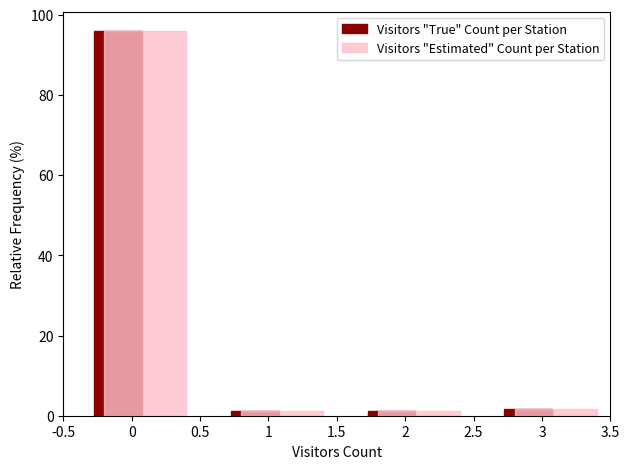

What is the height of the Visitors "Estimated" Count per Station bar covering -0.5 to 0.5 on the x-axis? The values are not printed on the chart, so give them approximately, as read against the axis.

96